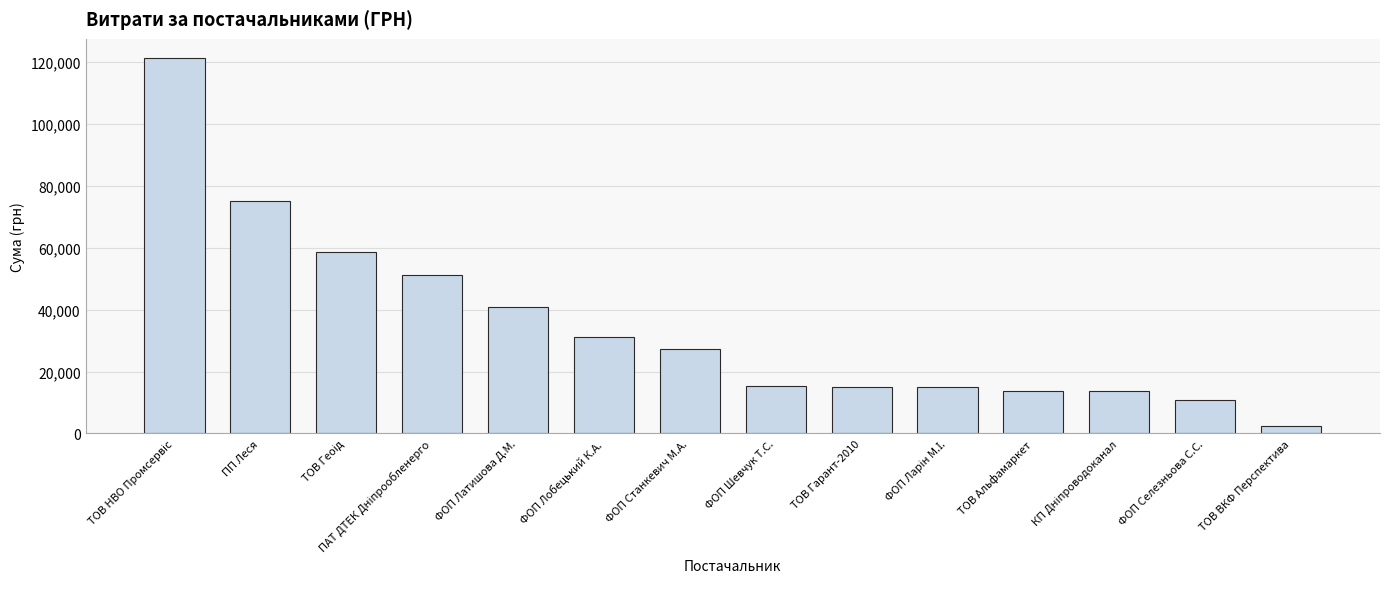

What is the change in value from ПП Леся to ТОВ Альфамаркет?

-61200.4